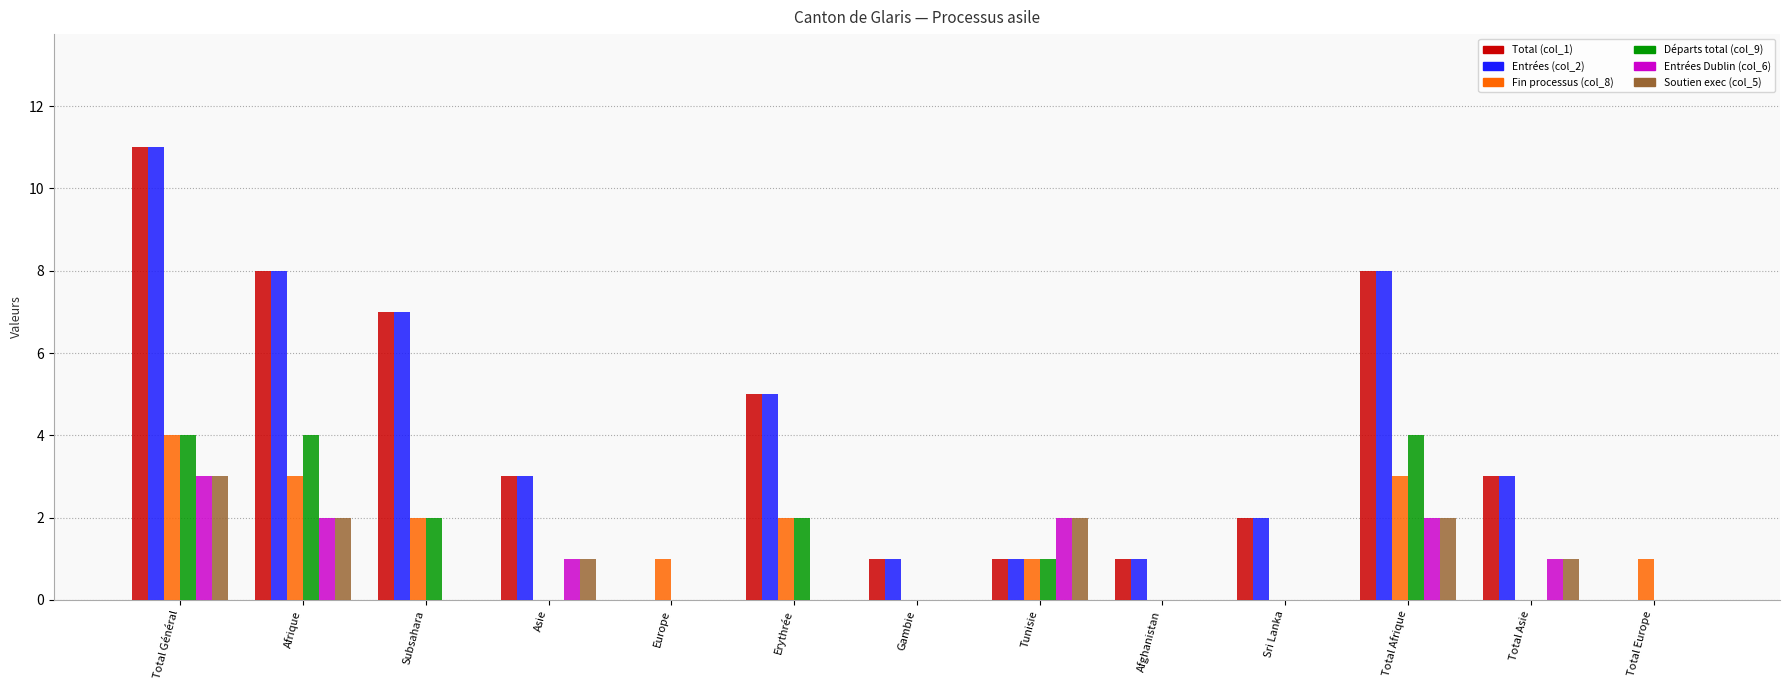

Count the number of categories in the chart.

13